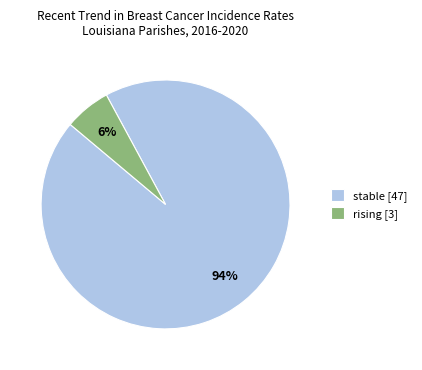

Which category has the biggest portion of the pie?

stable [47]